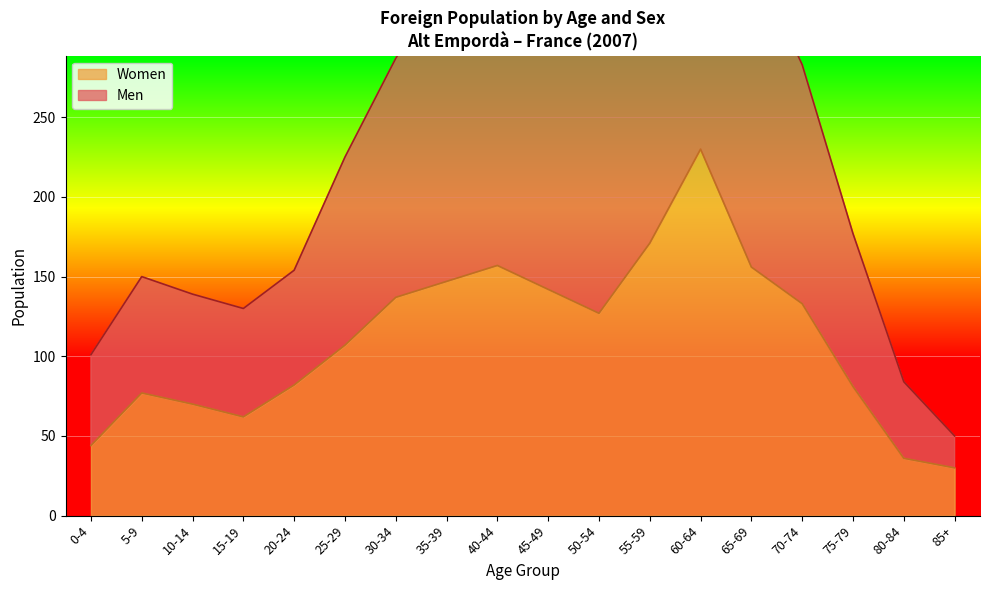

Which has a higher value, 15-19 or 75-79?

75-79